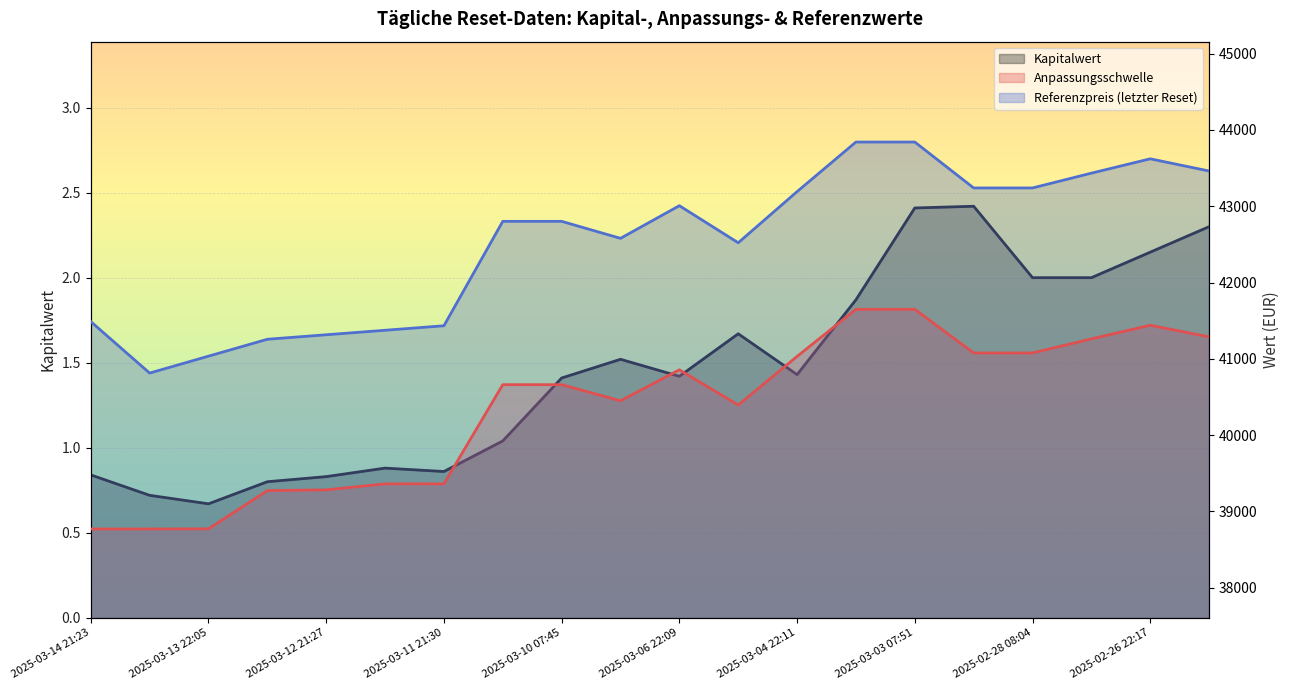

The value of Anpassungsschwelle at 2025-03-14 07:54 is 59022.0. True or false?

False